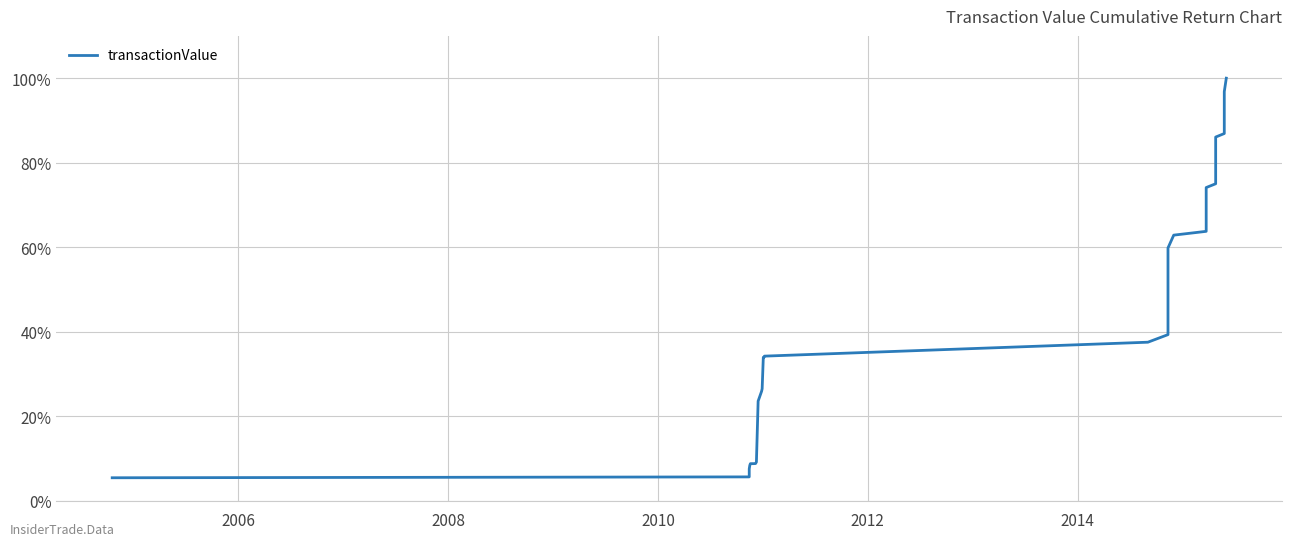

Reading right to left, transcribe all the data shown in this chart.

100.0	96.8	86.9	86.1	75.0	74.1	63.8	62.9	59.8	39.3	37.5	34.2	34.0	34.0	26.5	25.9	23.6	9.2	8.8	8.8	8.8	8.8	8.4	7.6	5.7	5.5